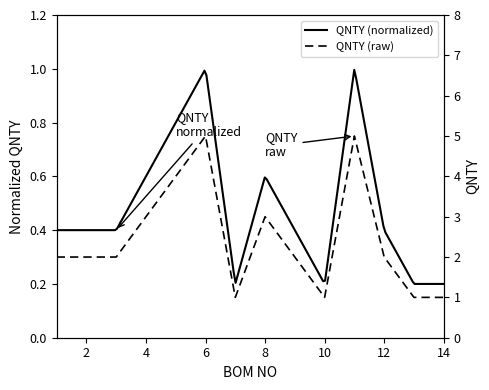

What is the change in value from 6 to 10?

-4